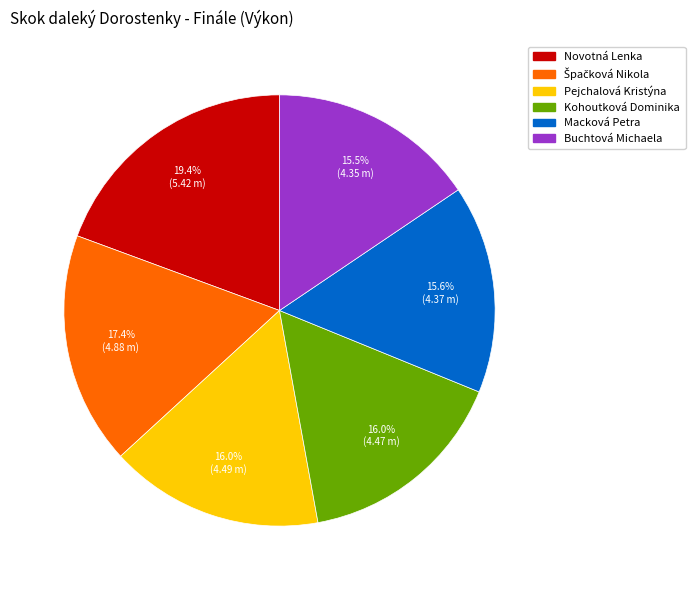

To the nearest percent, what percentage of the pie is Kohoutková Dominika?

16%